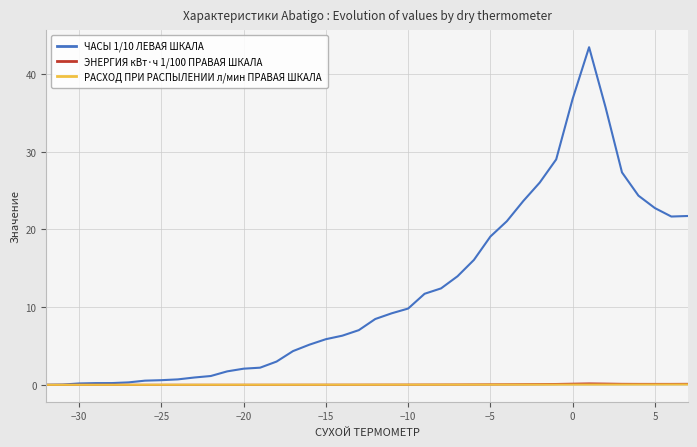

What is the maximum value shown in the chart?

43.5